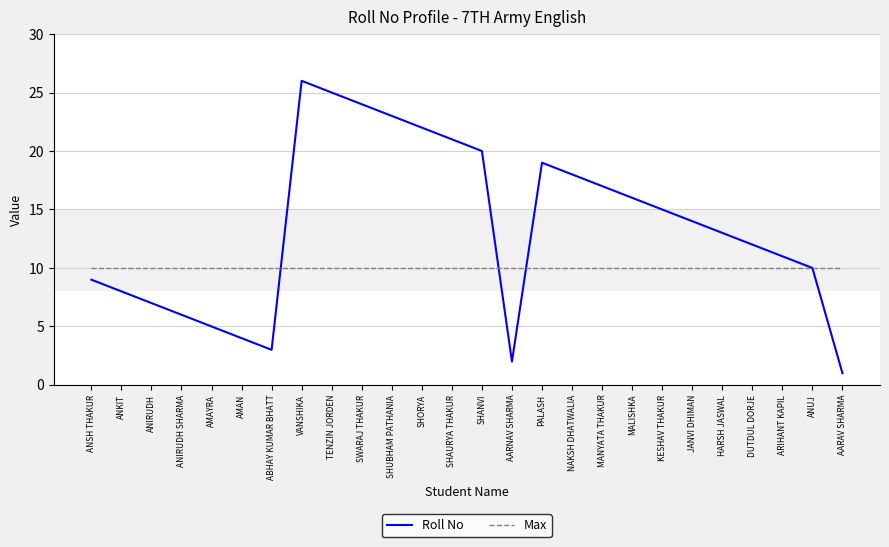

Reading left to right, what are all the values shown in this chart?

Roll No: 9	8	7	6	5	4	3	26	25	24	23	22	21	20	2	19	18	17	16	15	14	13	12	11	10	1
Max: 10	10	10	10	10	10	10	10	10	10	10	10	10	10	10	10	10	10	10	10	10	10	10	10	10	10